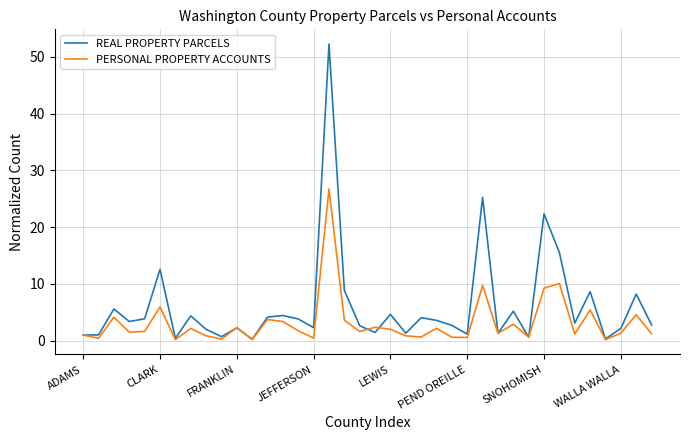

Which series has the widest spread of values?

REAL PROPERTY PARCELS